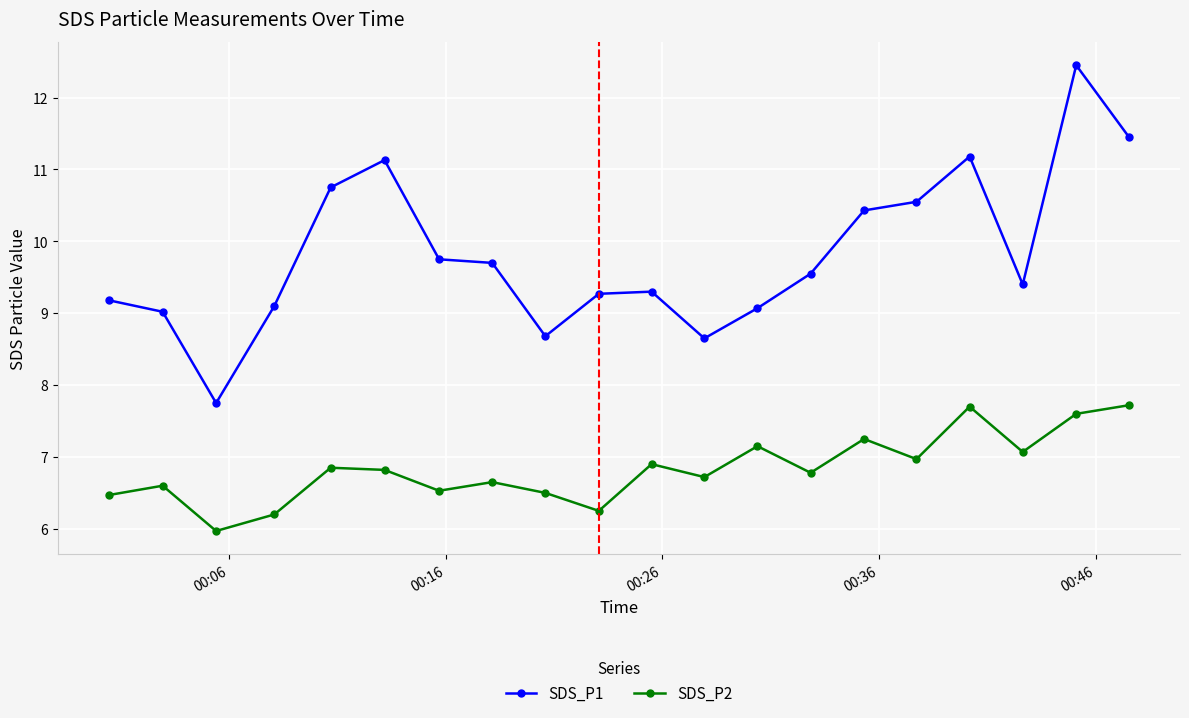

Which series has the widest spread of values?

SDS_P1